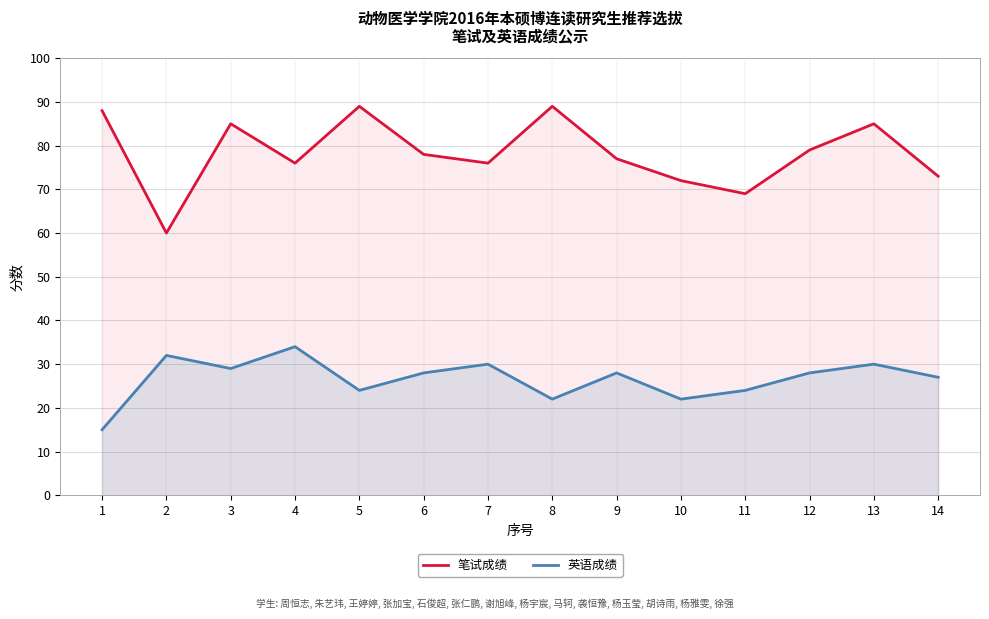

Does the chart display data point markers on the line(s)?

No